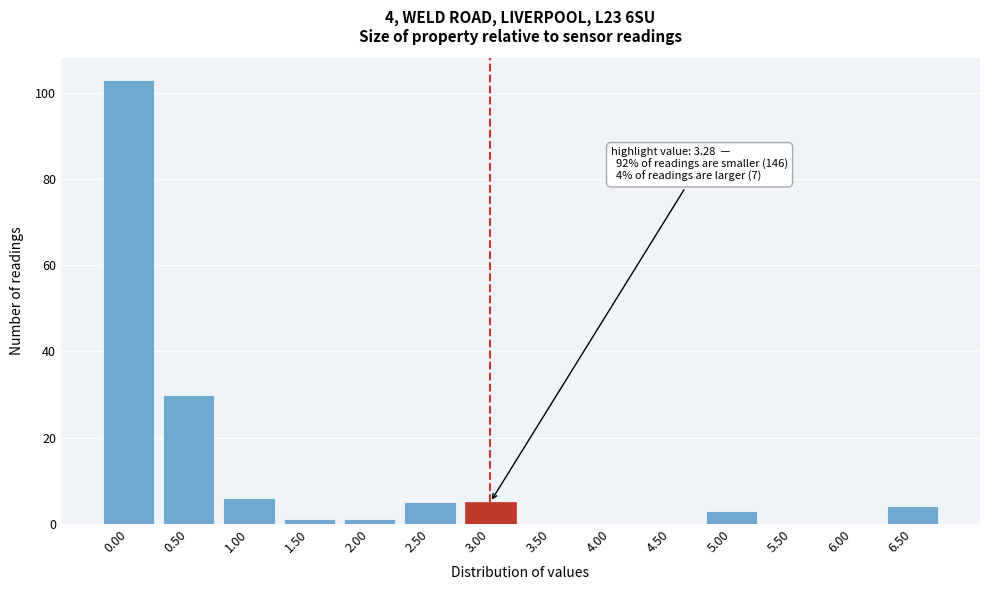

Reading left to right, list all the values displayed in this chart.

0.00=103	0.50=30	1.00=6	1.50=1	2.00=1	2.50=5	3.00=5	3.50=0	4.00=0	4.50=0	5.00=3	5.50=0	6.00=0	6.50=4